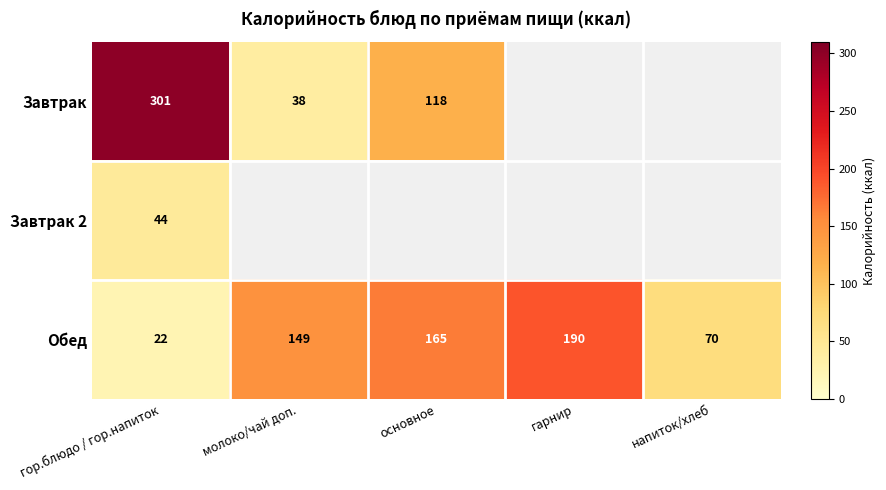

The Обед series shows 287 at гарнир. True or false?

False